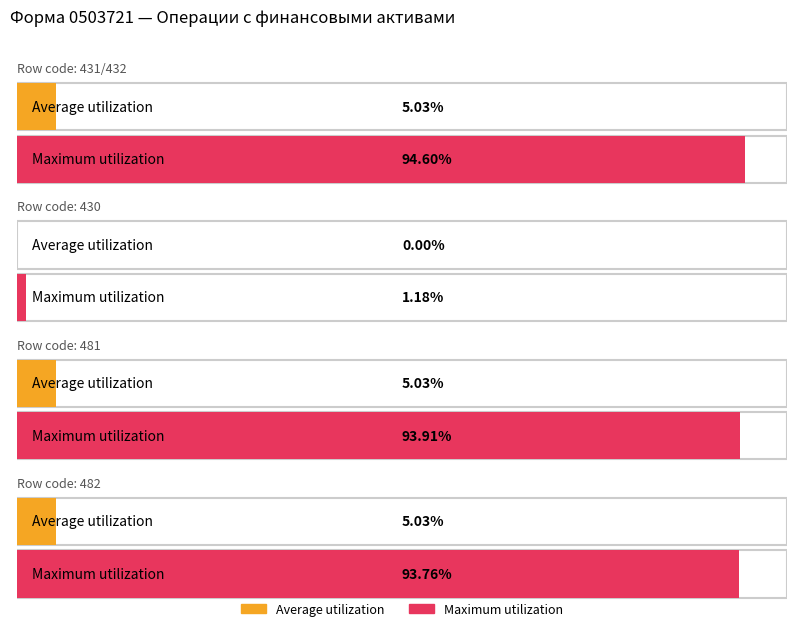

Count the number of data series in this chart.

2